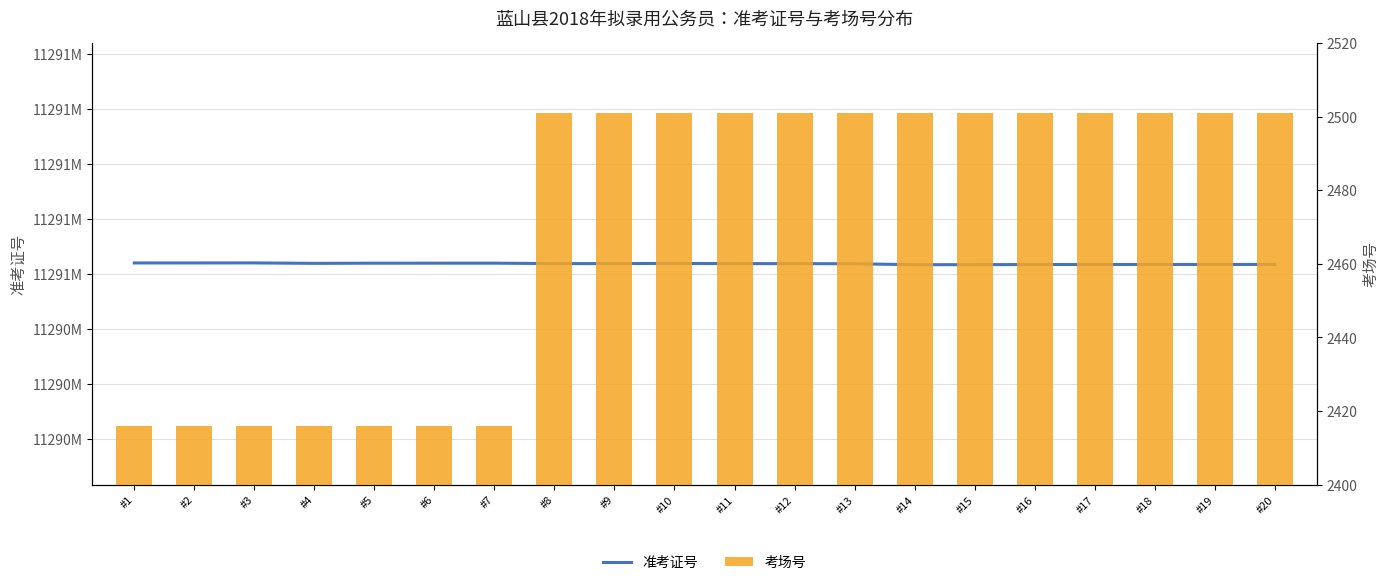

Rank the series at #5 from lowest to highest value.

考场号, 准考证号